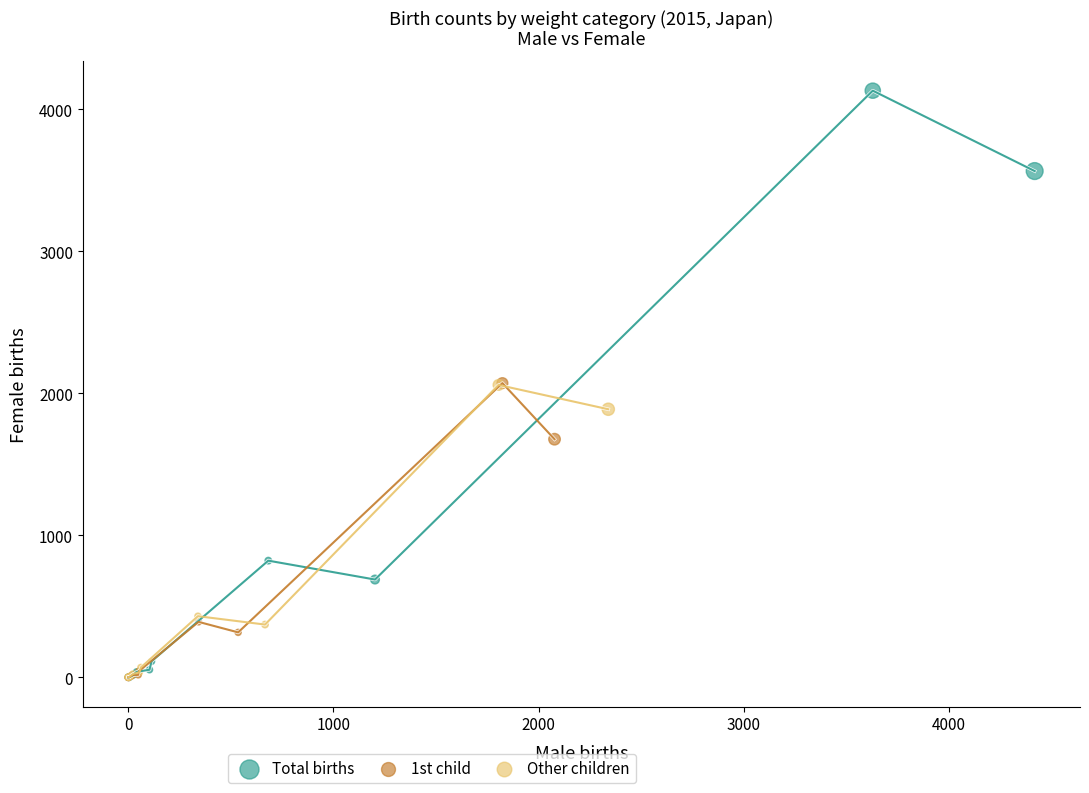

Which series has the largest Y range (max minus min)?

Total births